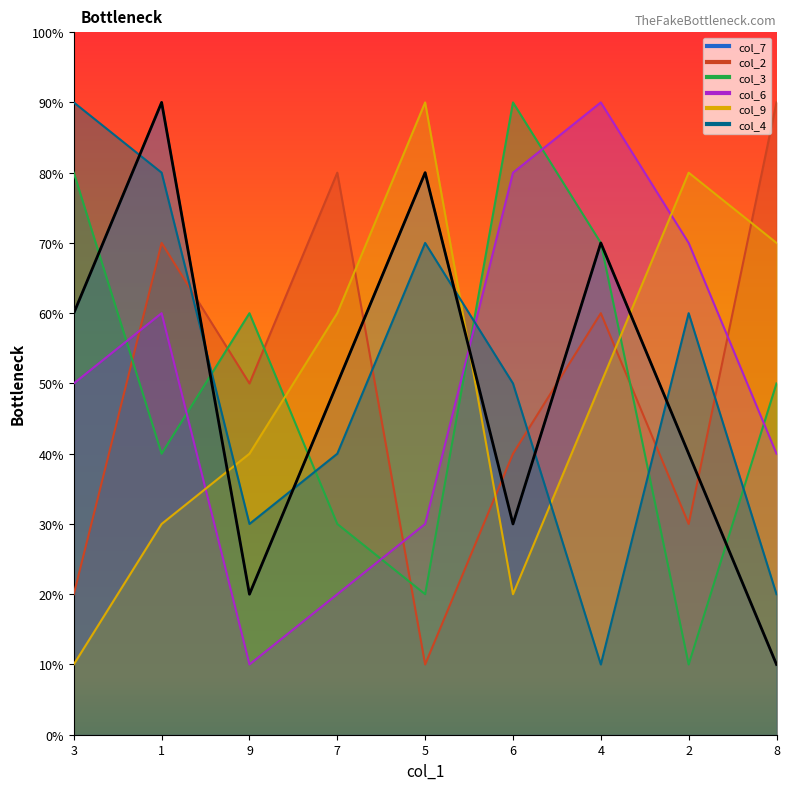

Where is the first local minimum for col_3?

1